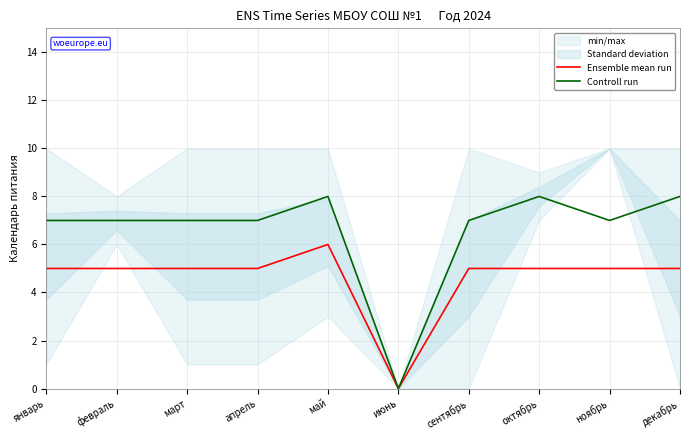

True or false: Ensemble mean run has more than 0 interior local peaks.

True